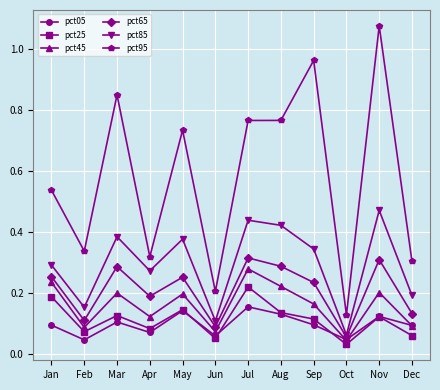

Between Feb and Apr, which series saw the biggest shift?

pct85